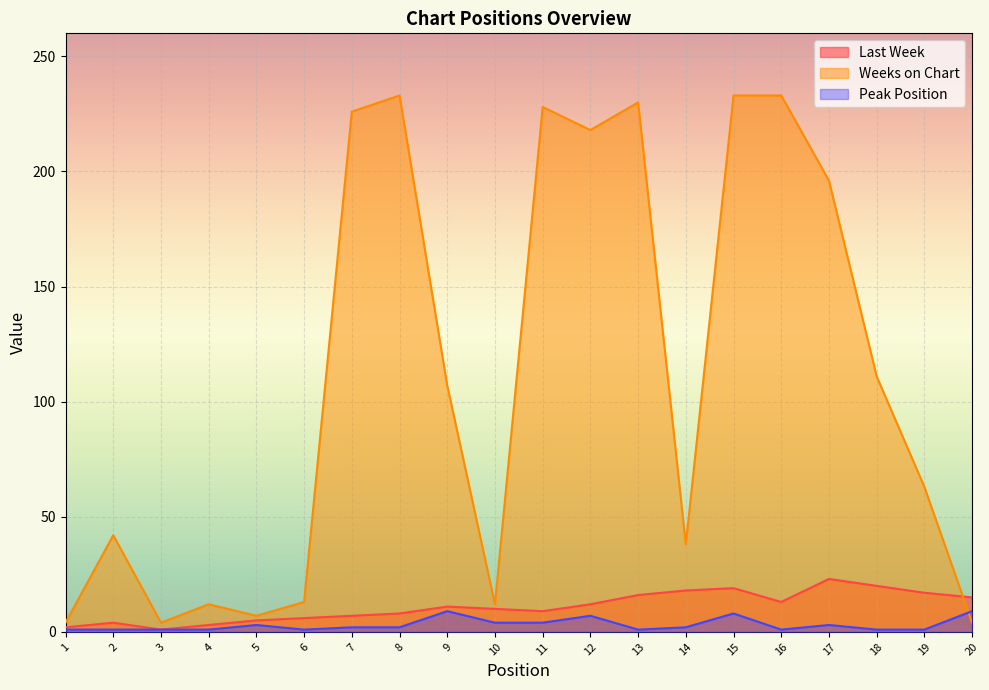

What is the value of the Last Week point at the 9th from the left?

11